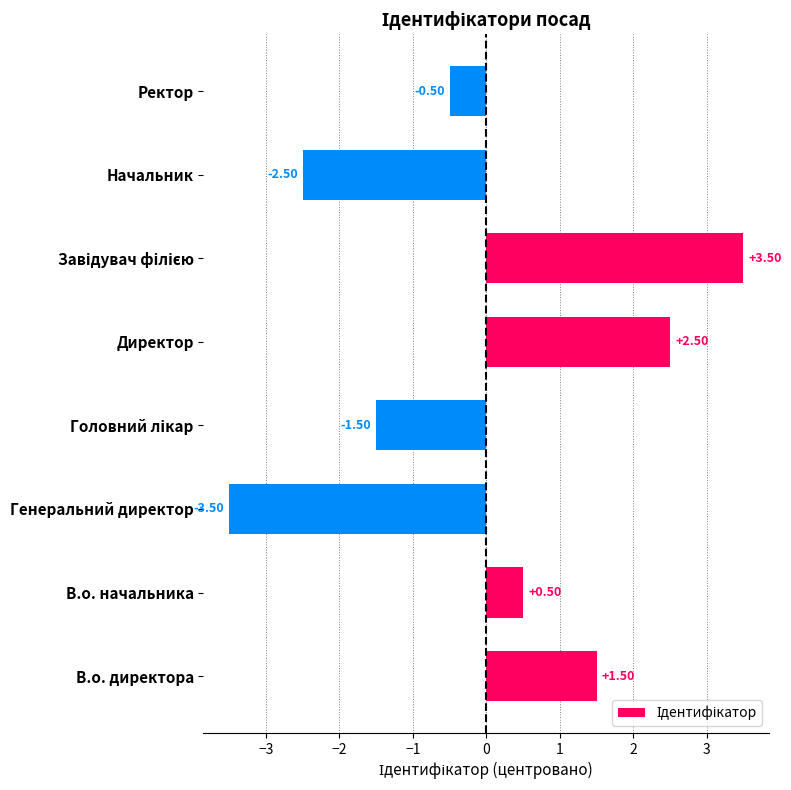

What is the difference between the maximum and minimum values?

7.0